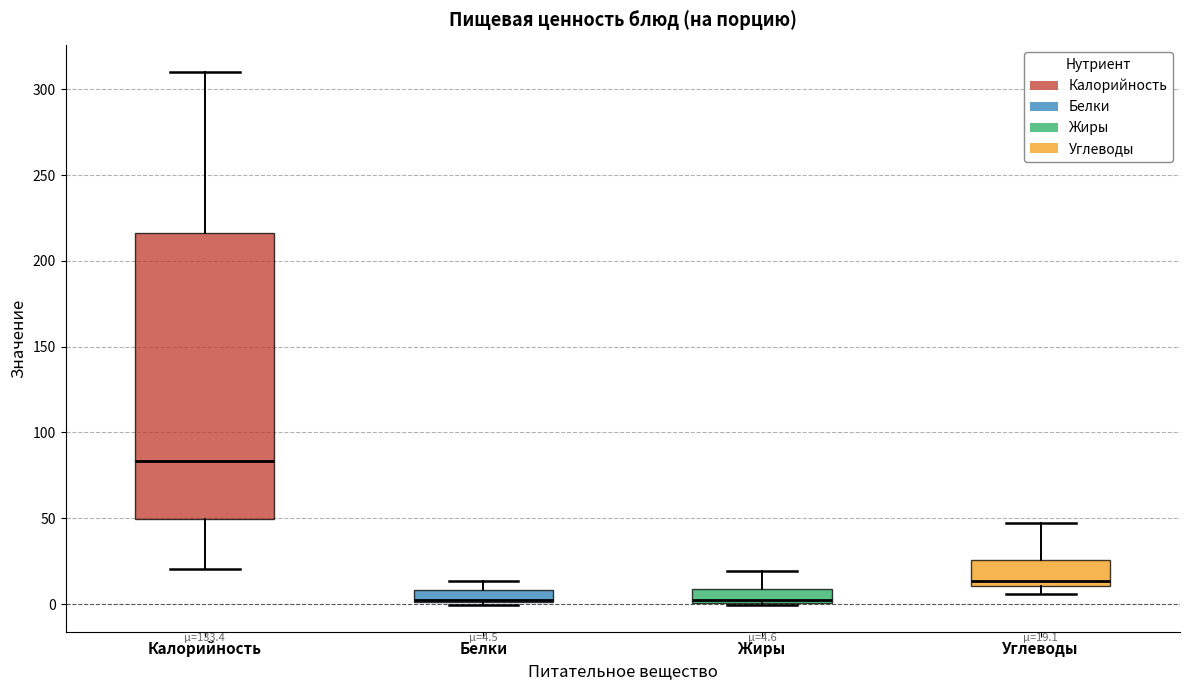

Which box is the tallest, from its lower edge to its upper edge?

Калорийность